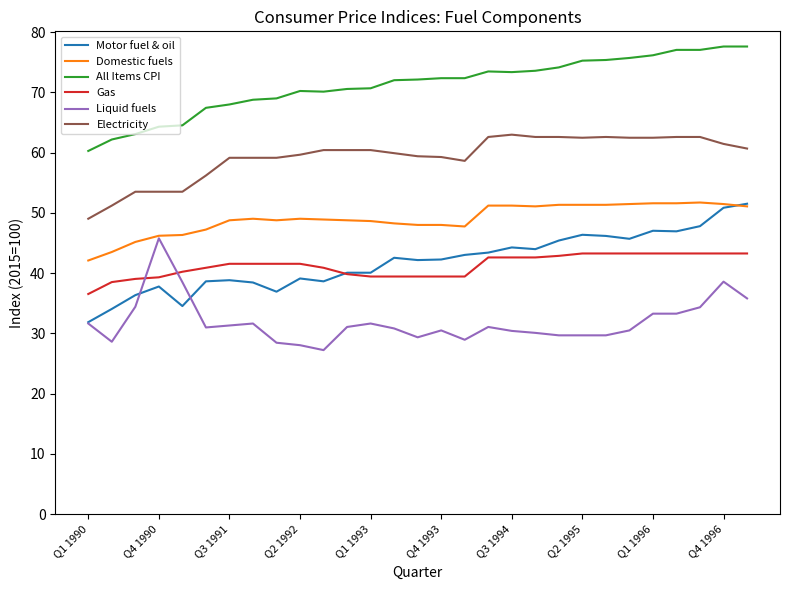

True or false: Liquid fuels and Electricity intersect in this chart.

False